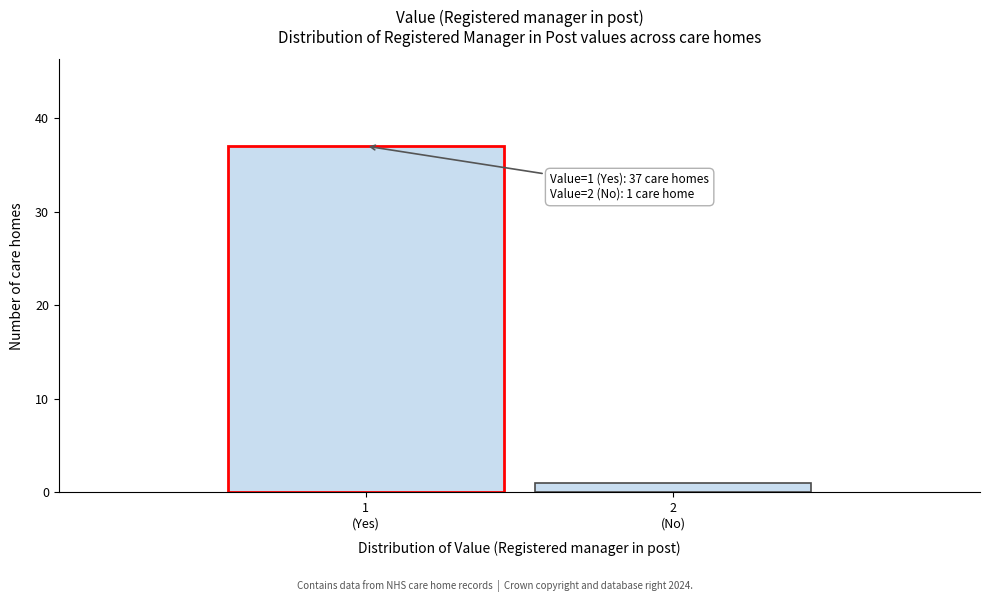

Reading right to left, extract all data points from this chart.

1	37